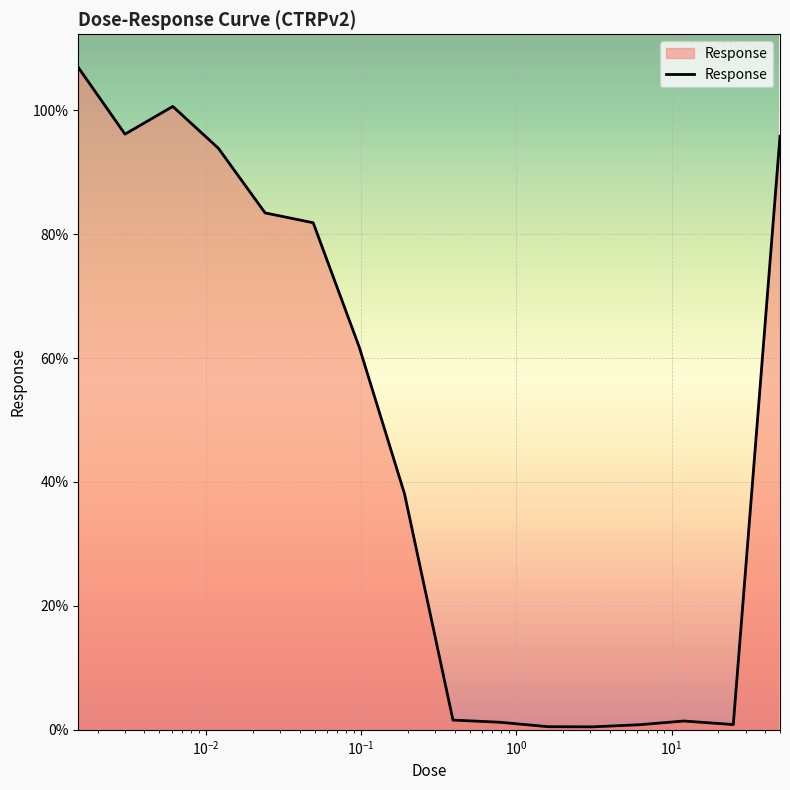

What is the greatest value displayed?

106.9